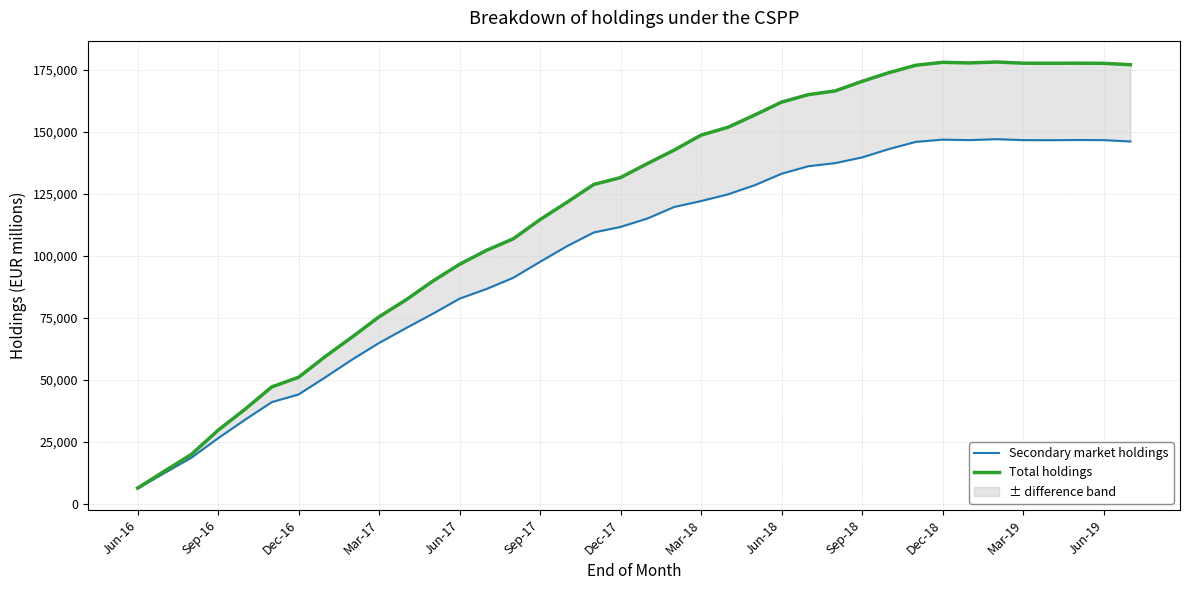

Is it true that Secondary market holdings equals 139709 at Sep-18?

True